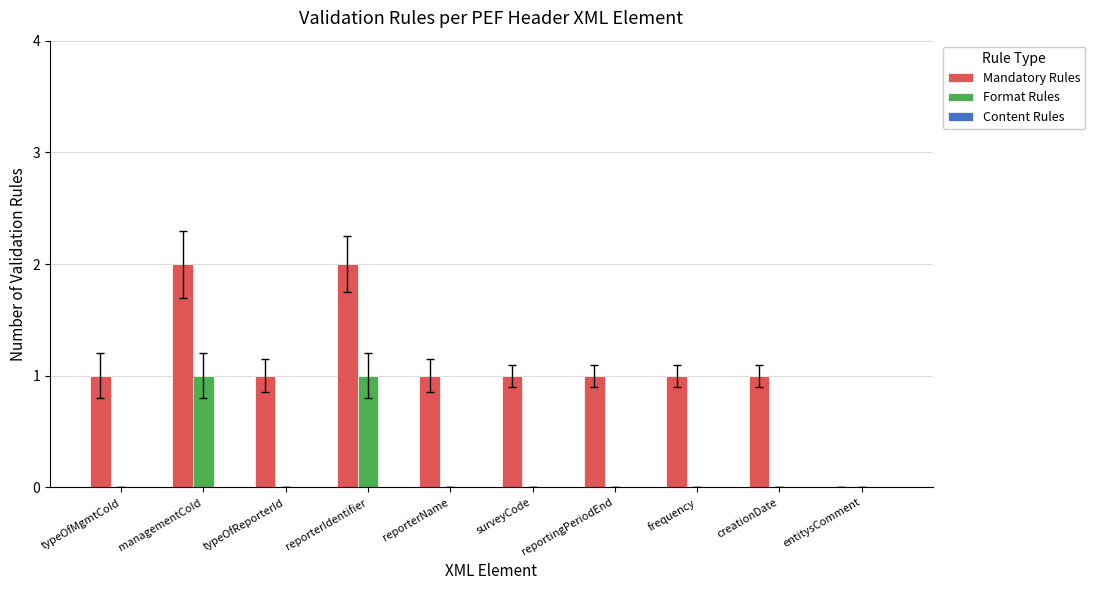

How many distinct data groups are displayed?

2